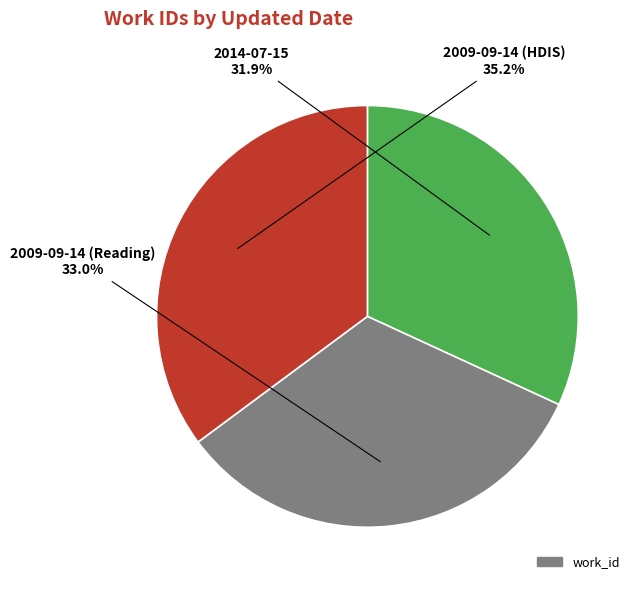

Count the number of slices in the pie.

3